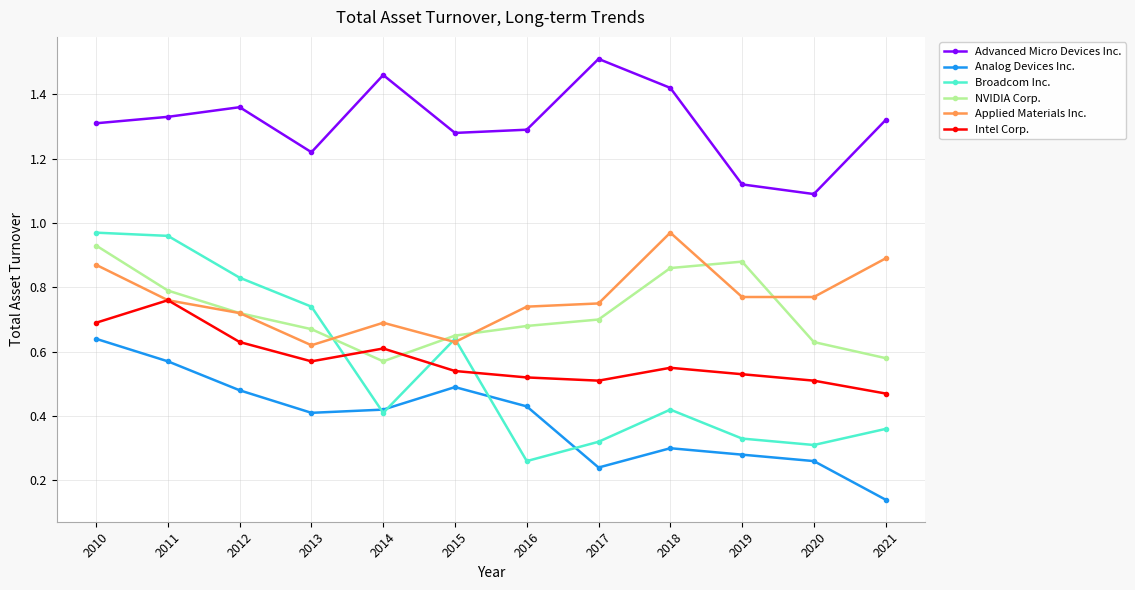

Is this an area chart (filled region under the line)?

No